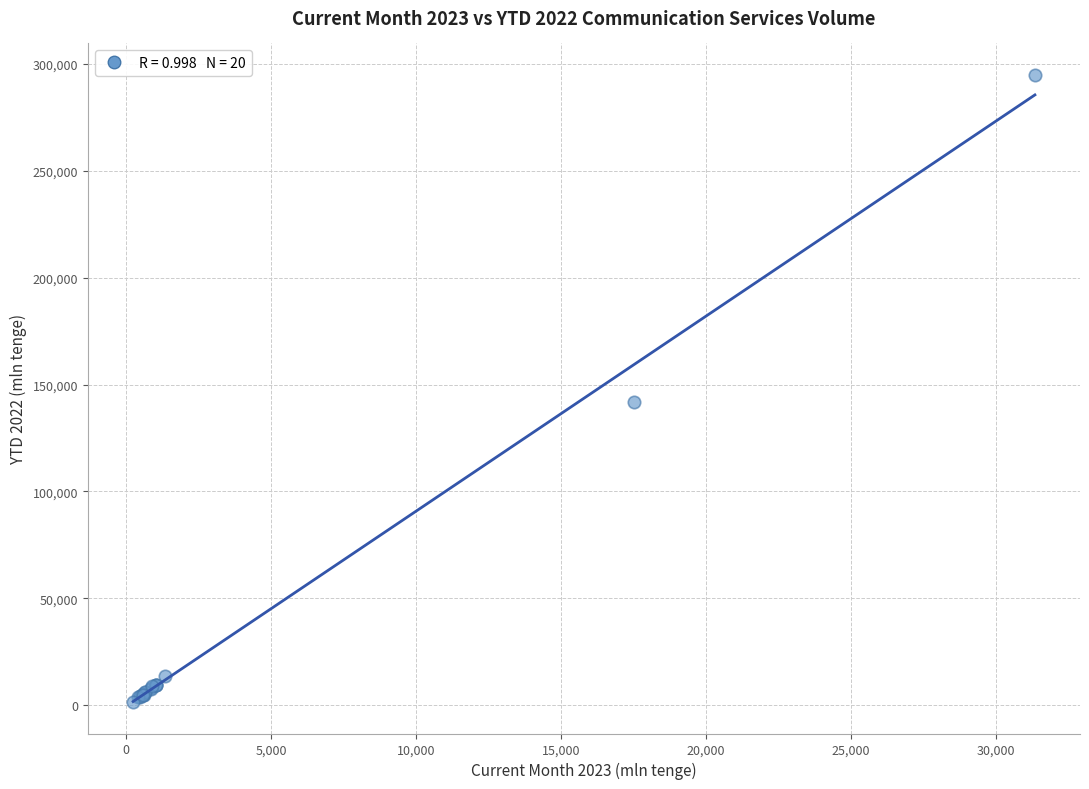

What Y value in the scatter plot is closest to 148180?

142051.9